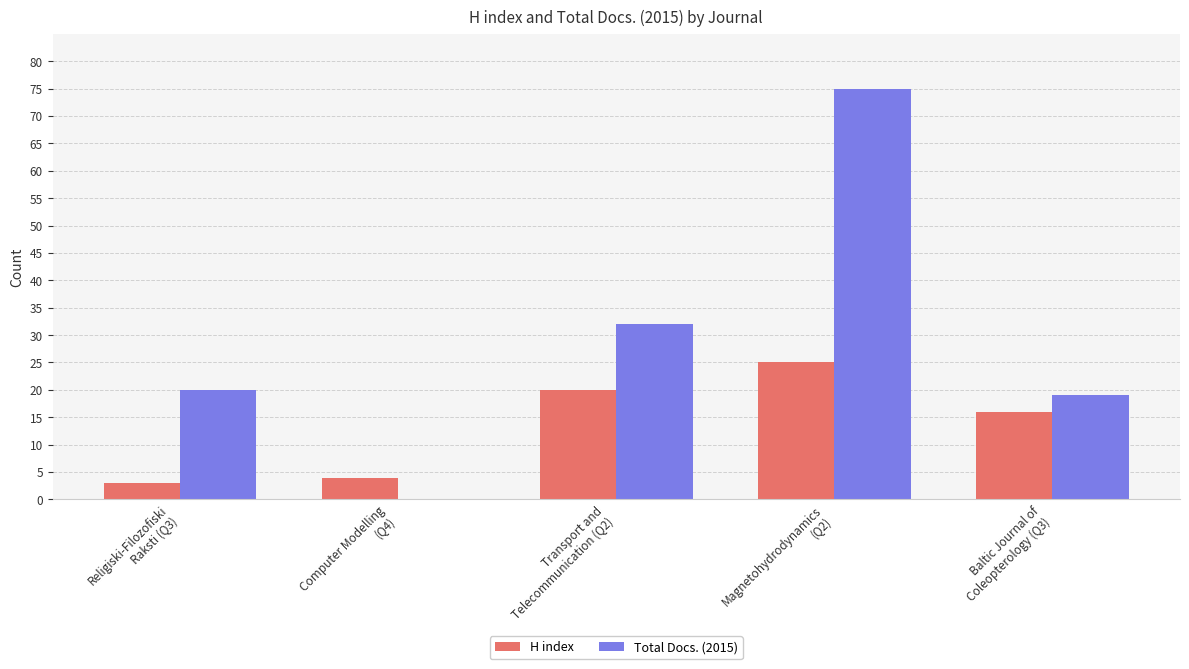

Which series has the largest total across all categories?

Total Docs. (2015)